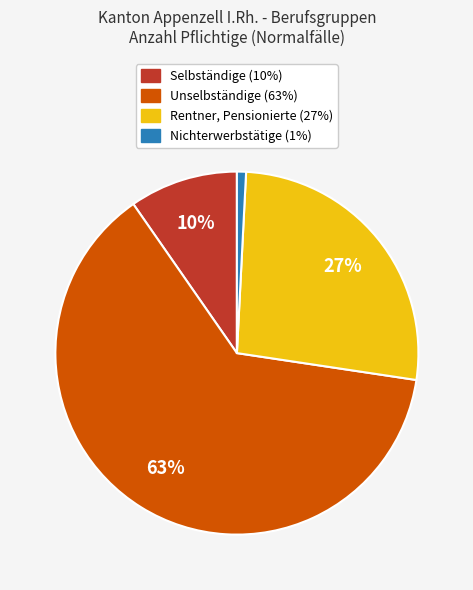

True or false: Nichterwerbstätige accounts for 1% of the total.

True